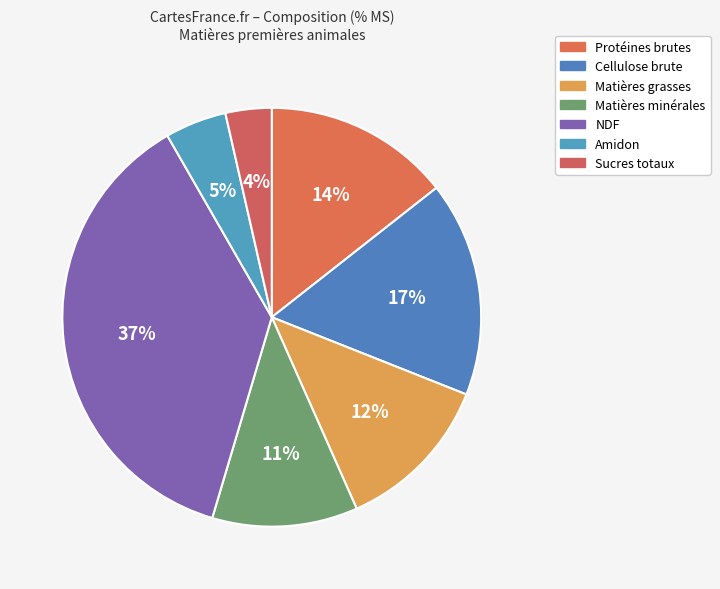

How many slices are in this pie chart?

7